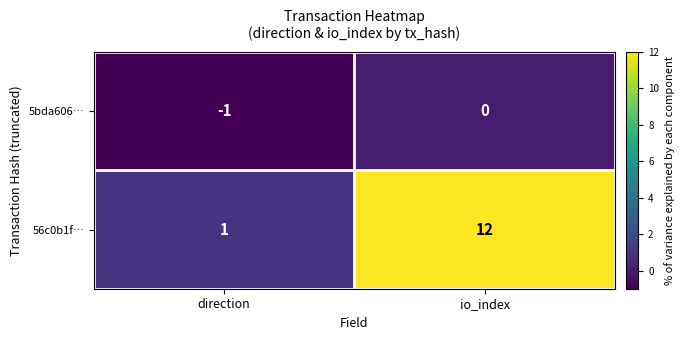

What is the greatest value displayed?

12